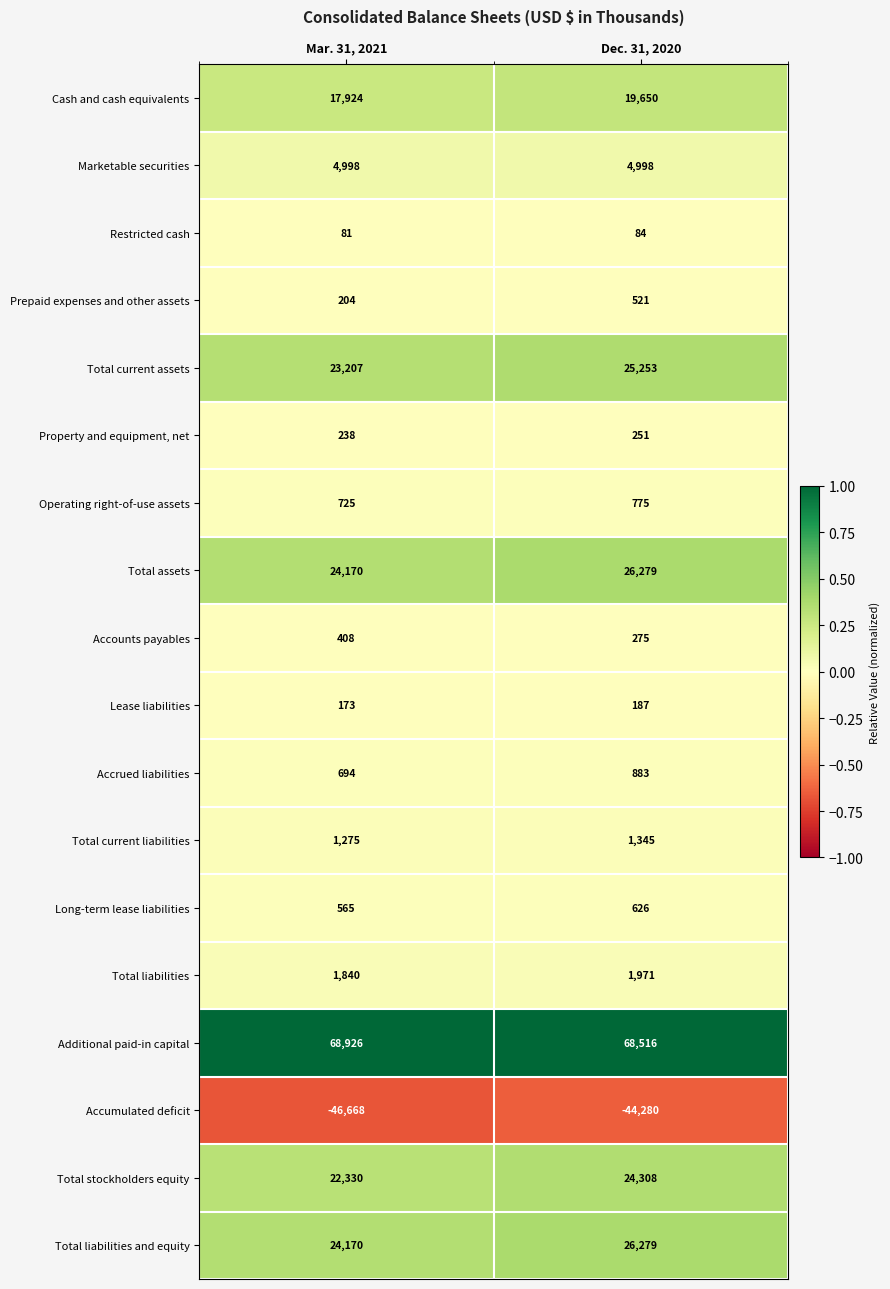

How many series are shown in this chart?

18